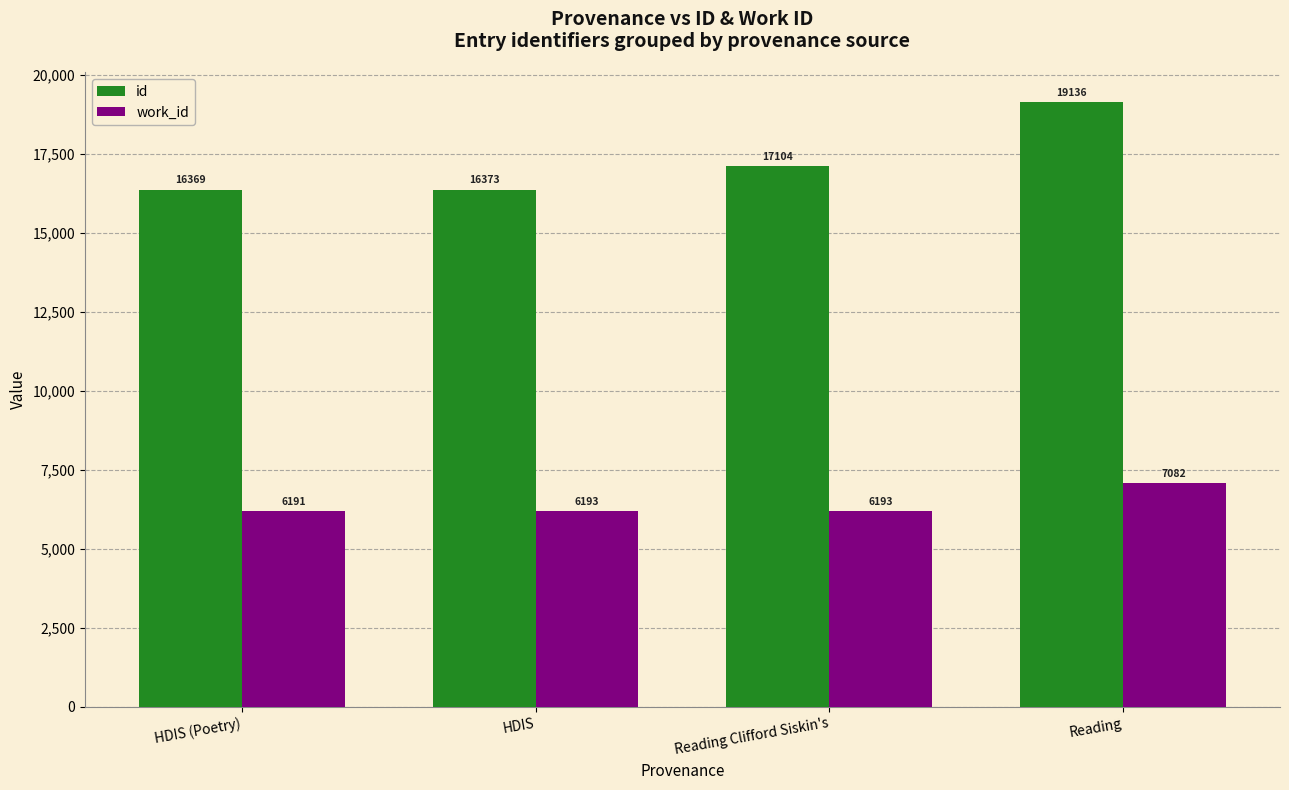

What is the difference between the maximum and minimum values in the id series?

2767